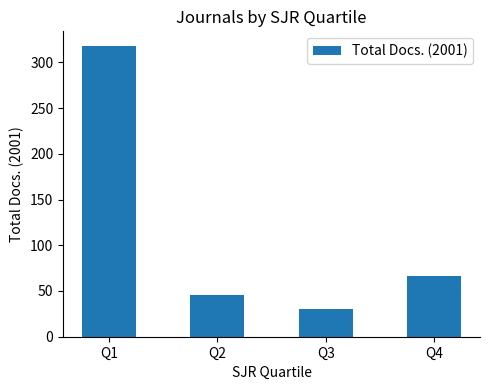

List the labels in order of value, smallest first.

Q3, Q2, Q4, Q1